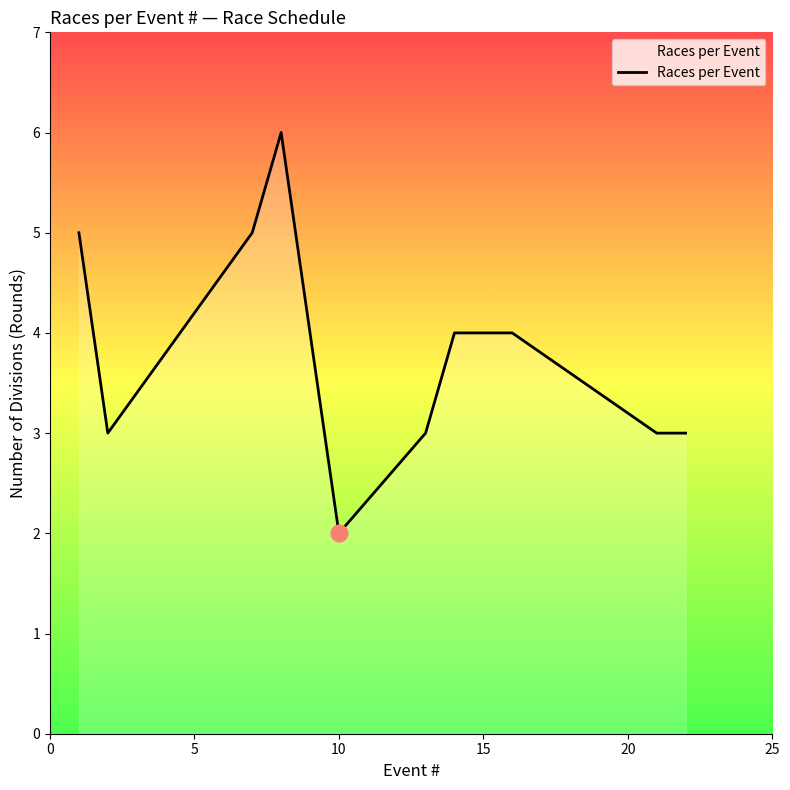

What is the greatest value displayed?

6